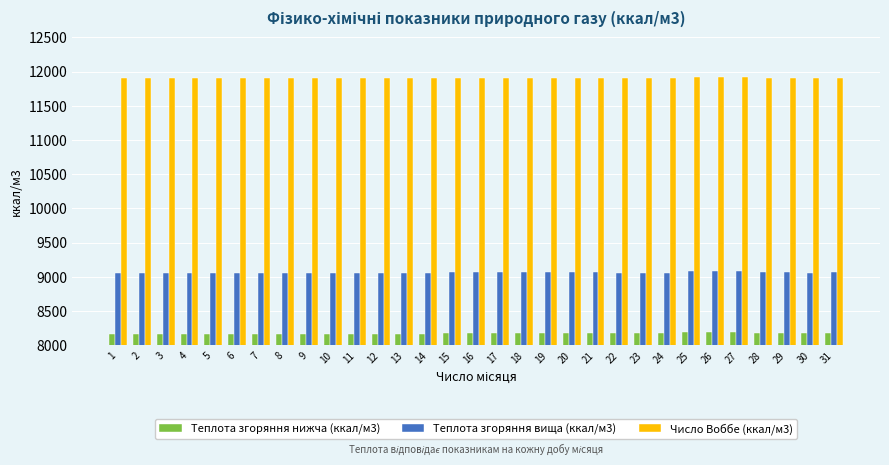

What is the total value across all series at 22?

29144.0